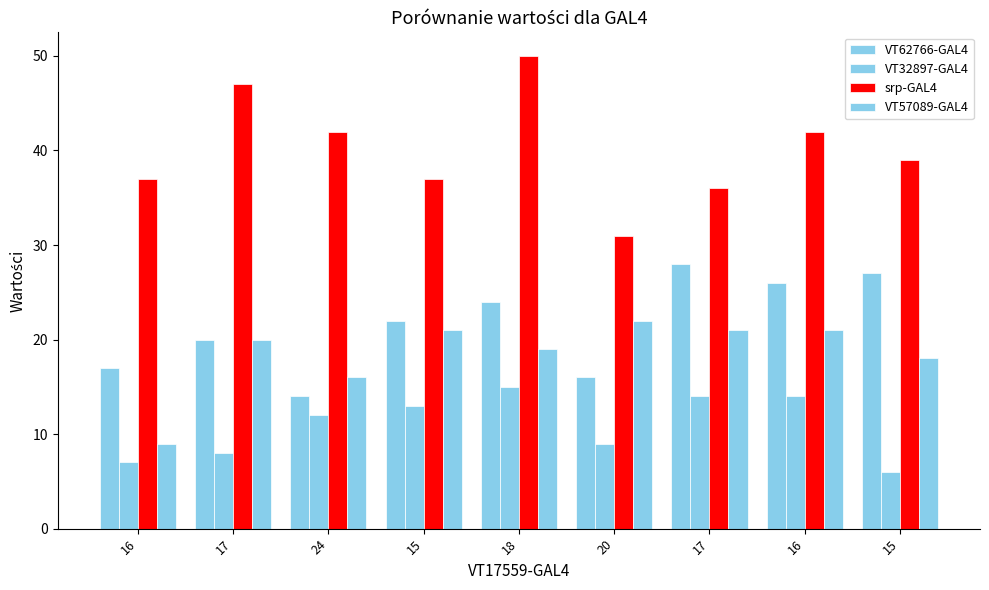

Count the number of data series in this chart.

4